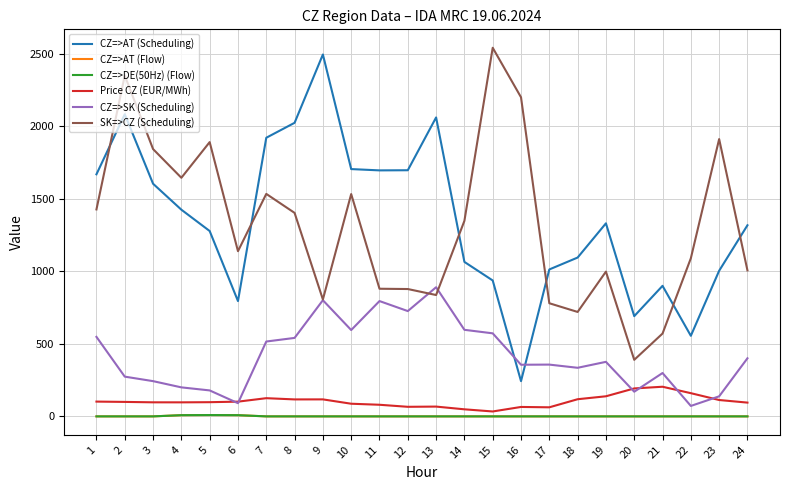

In CZ=>SK (Scheduling), how many points are lower than both neighbors (excluding endpoints)?

7